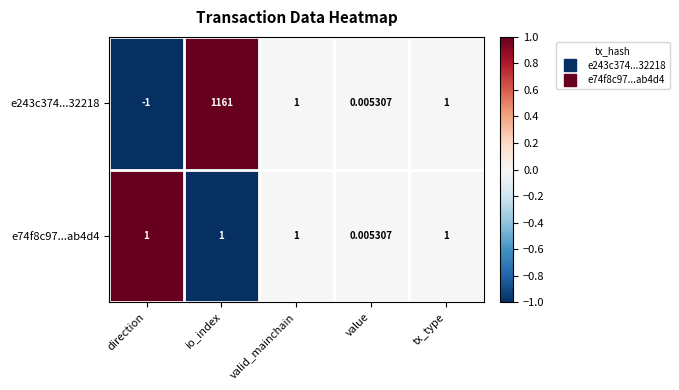

At which label is e74f8c97...ab4d4 closest to 0?

value